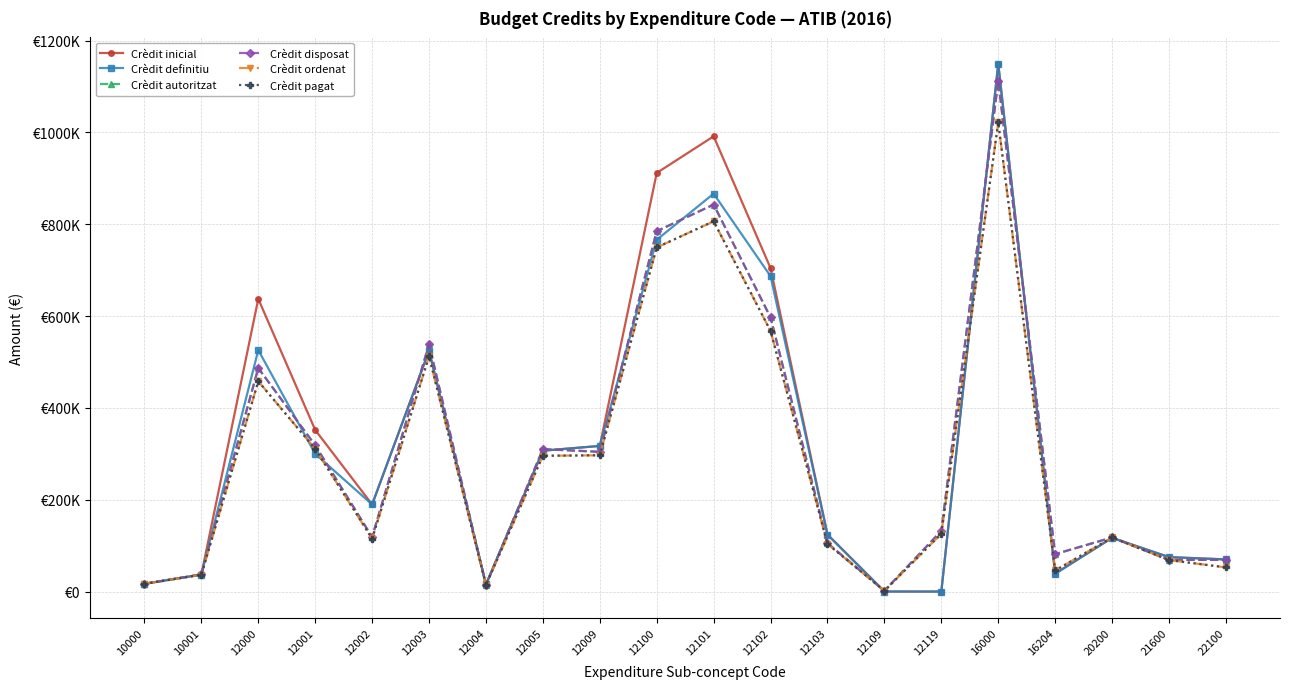

The value of Crèdit inicial at 12003 is 524666.0. True or false?

True